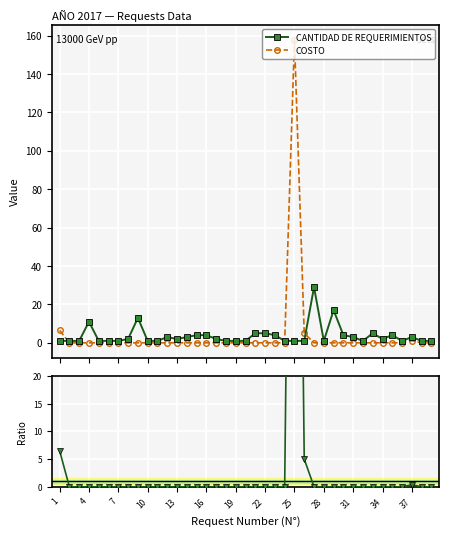

List the series in order of their peak value, highest first.

COSTO, Ratio COSTO / REQUERIMIENTOS, CANTIDAD DE REQUERIMIENTOS